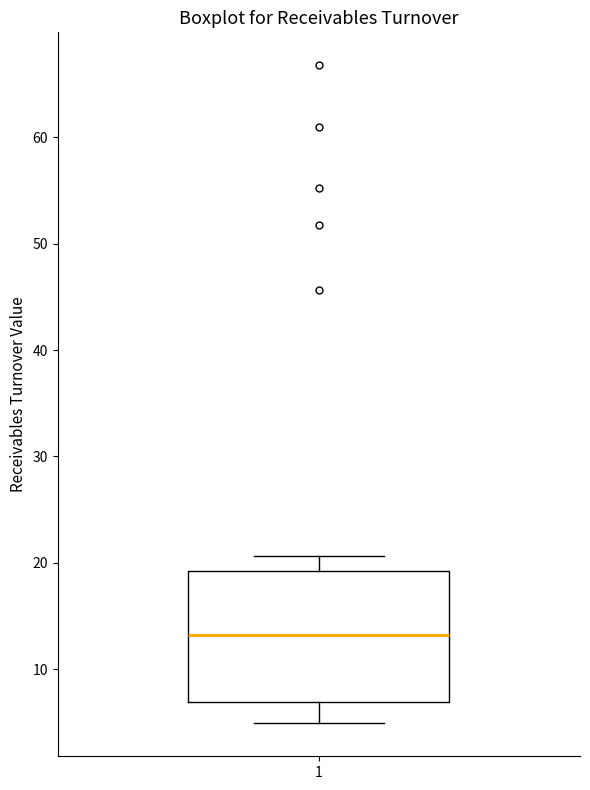

Where does the upper whisker of the box at x = 1 end on the y-axis? The values are not printed on the chart, so give them approximately, as read against the axis.

21